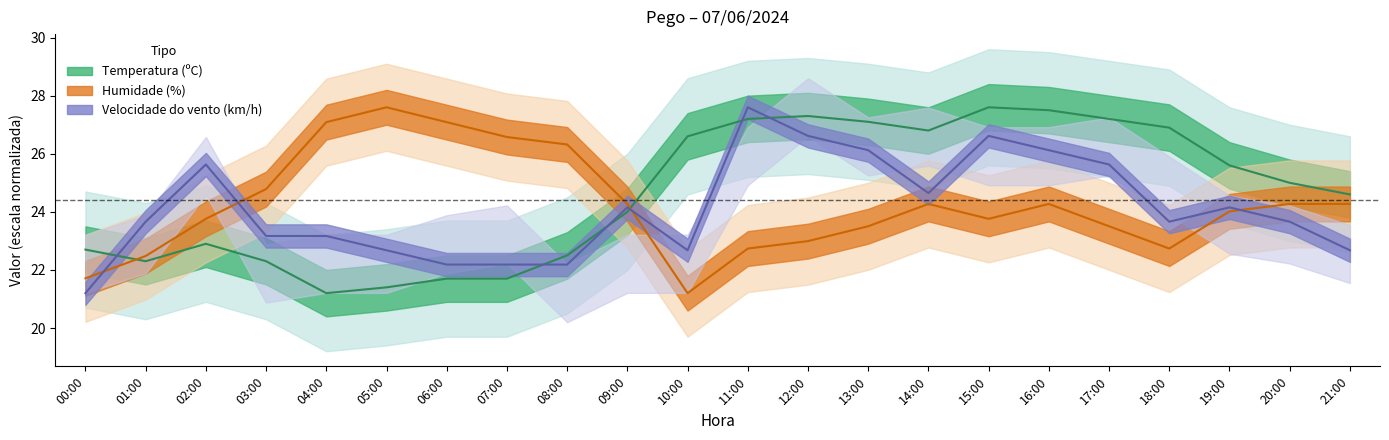

Rank the categories by Humidade (%) value from highest to lowest.

05:00, 04:00, 06:00, 07:00, 08:00, 03:00, 09:00, 14:00, 16:00, 20:00, 21:00, 19:00, 02:00, 15:00, 13:00, 17:00, 12:00, 11:00, 18:00, 01:00, 00:00, 10:00